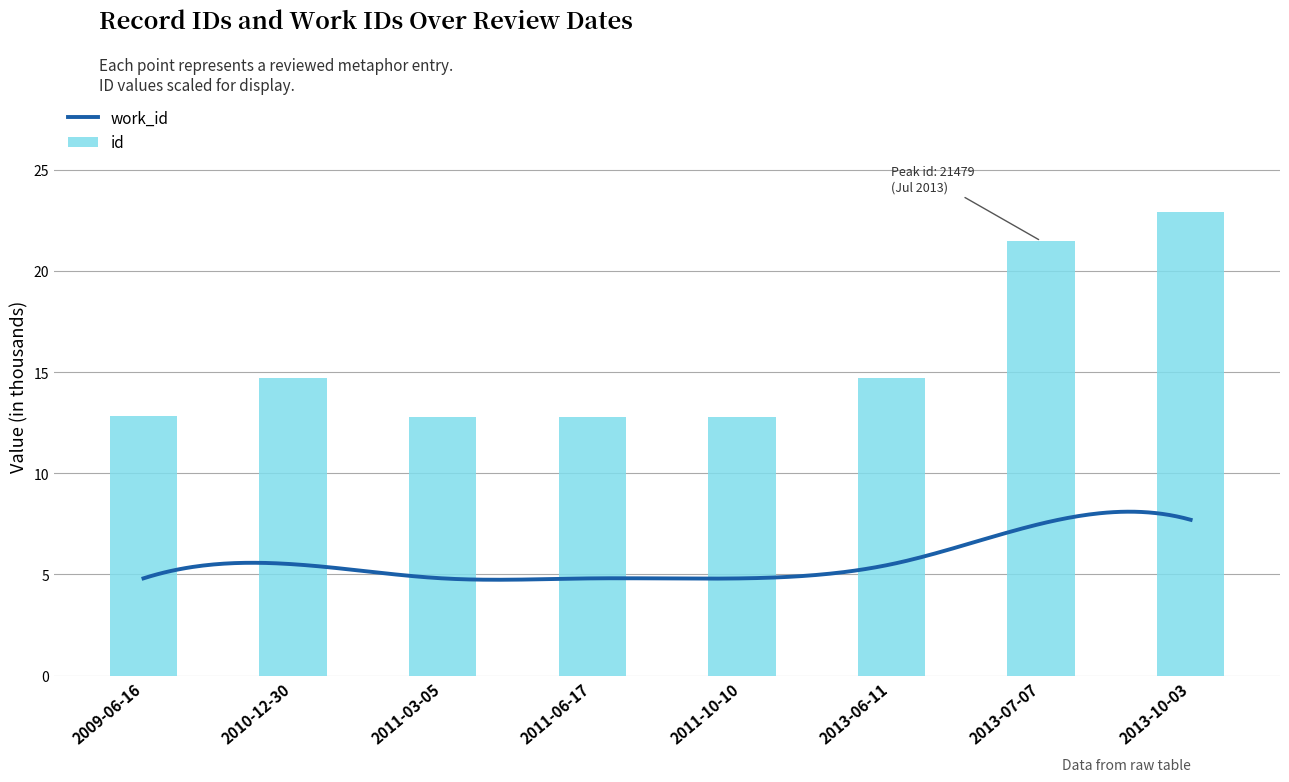

The chart shows a value of 20.6 at 2010-12-30. True or false?

False